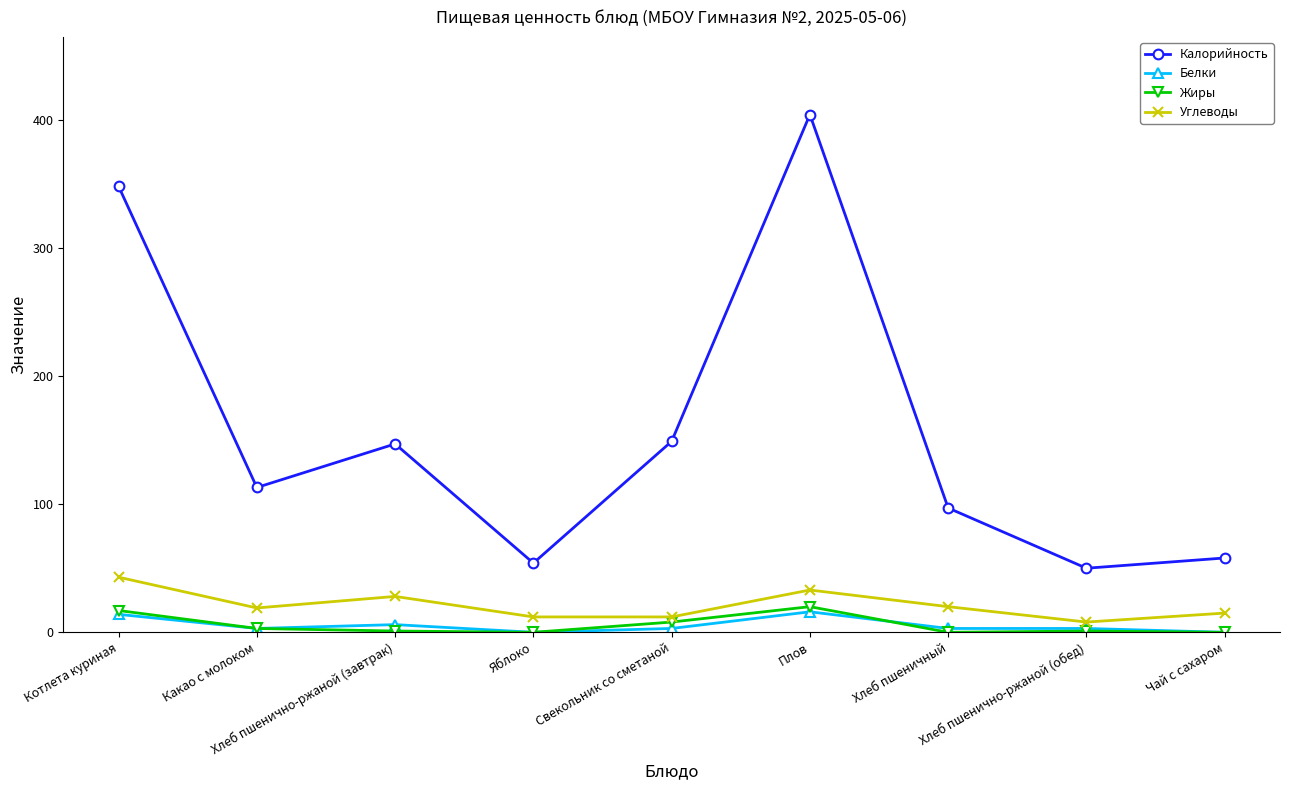

Does the chart display data point markers on the line(s)?

Yes